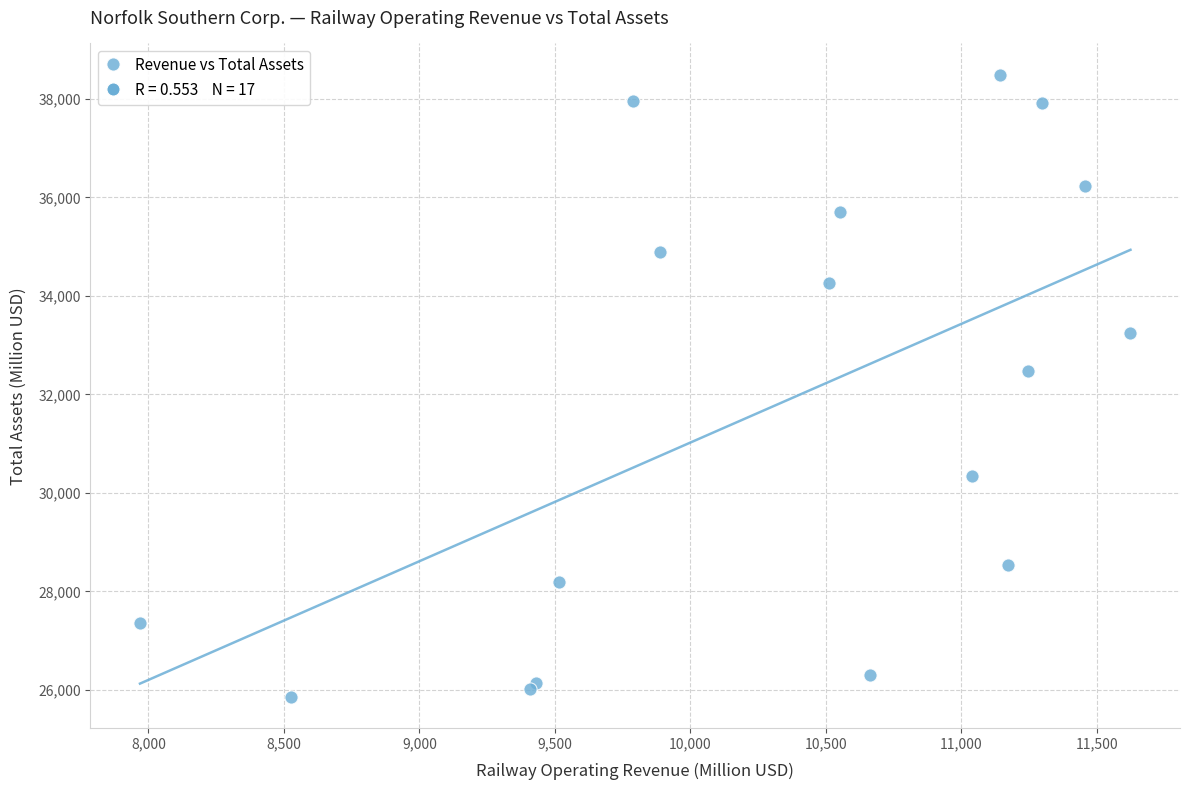

What Y value in the scatter plot is closest to 32177?

32483